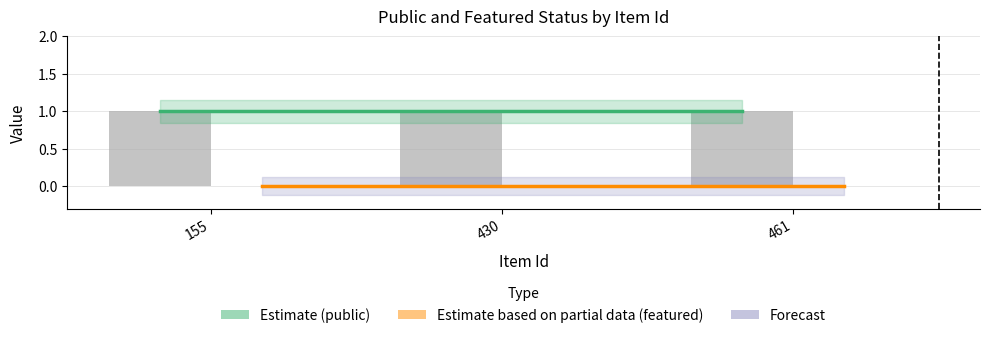

Reading left to right, what are all the values shown in this chart?

Estimate (public): 155=1	430=1	461=1
Estimate based on partial data (featured): 155=0	430=0	461=0
public: 155=1	430=1	461=1
featured: 155=0	430=0	461=0